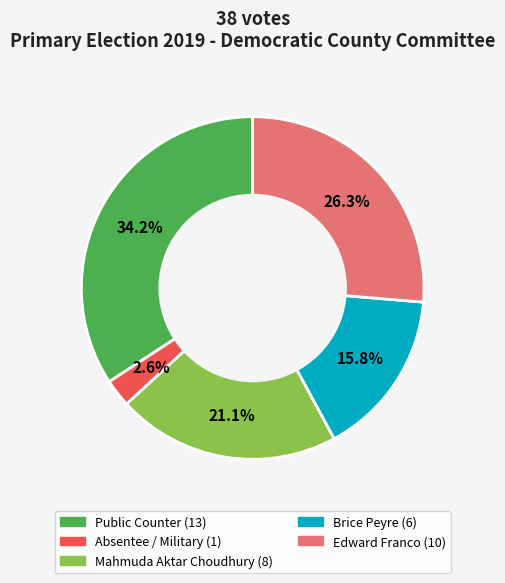

Is there any slice that represents more than half of the pie?

No